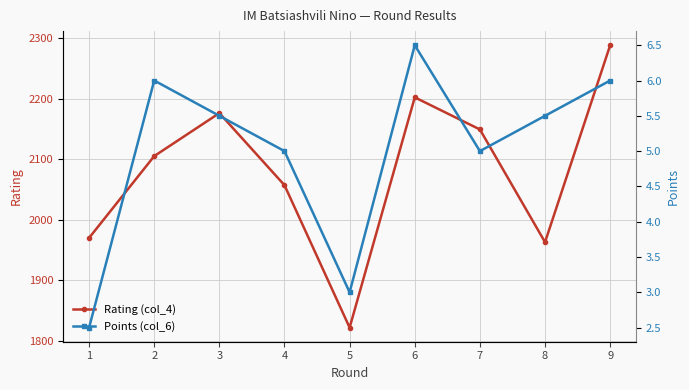

List the labels in order of Points (col_6) value, smallest first.

1, 5, 4, 7, 3, 8, 2, 9, 6